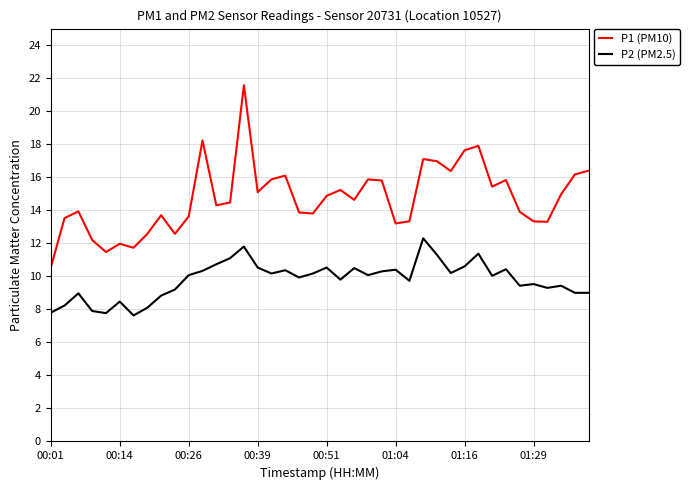

Rank the series by their average value, from highest to lowest.

P1 (PM10), P2 (PM2.5)